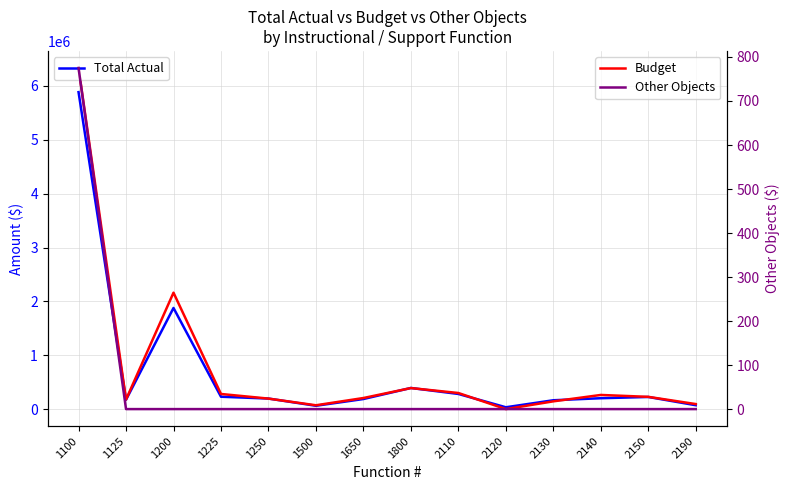

Reading left to right, transcribe all the data shown in this chart.

Total Actual: 5885633	172949	1877913	229560	195777	61821	187018	392379	281147	34037	164222	201932	225066	71909
Budget: 6334062	177497	2161650	280800	194824	71000	205875	390470	298865	0	144000	262643	227500	93400
Other Objects: 775	0	0	0	0	0	0	0	0	0	0	0	0	0